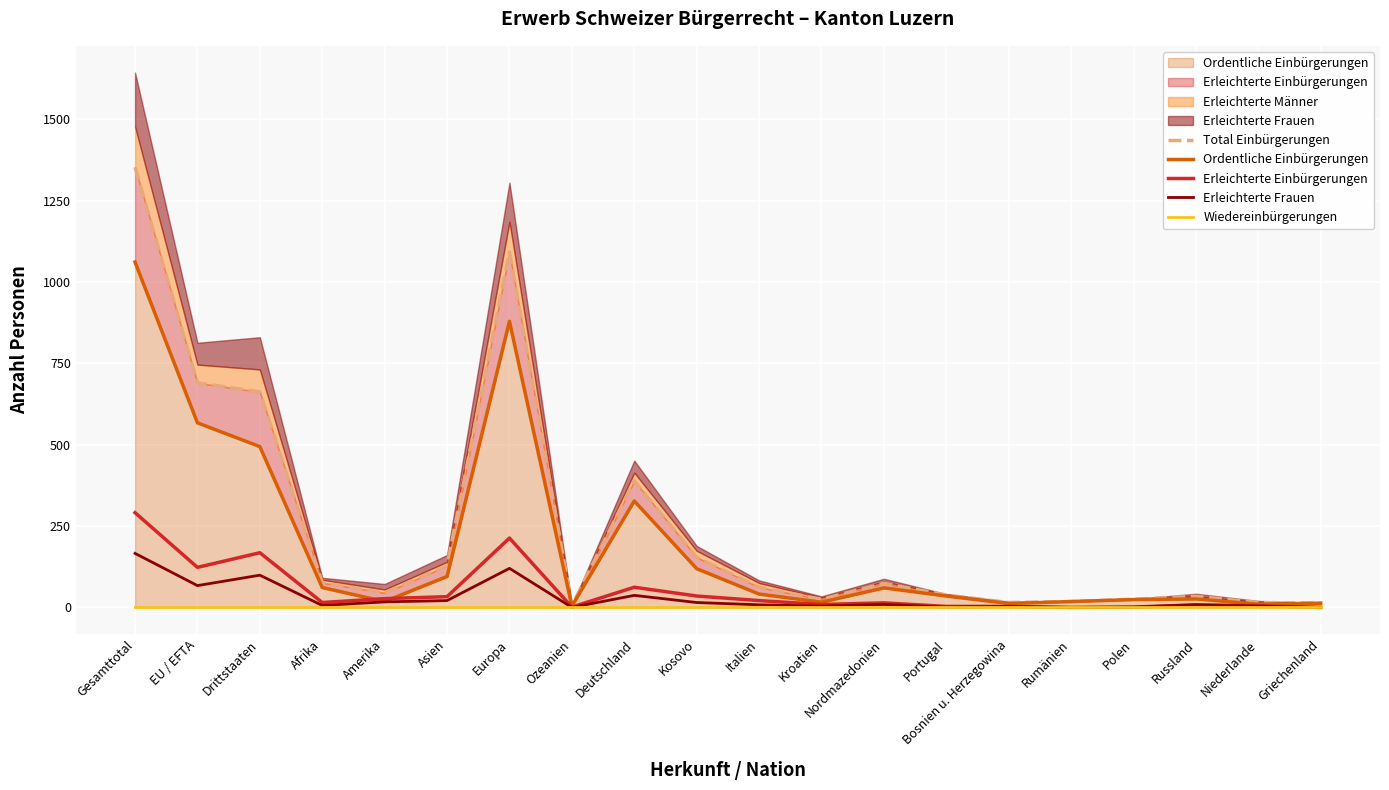

Does the chart display data point markers on the line(s)?

No